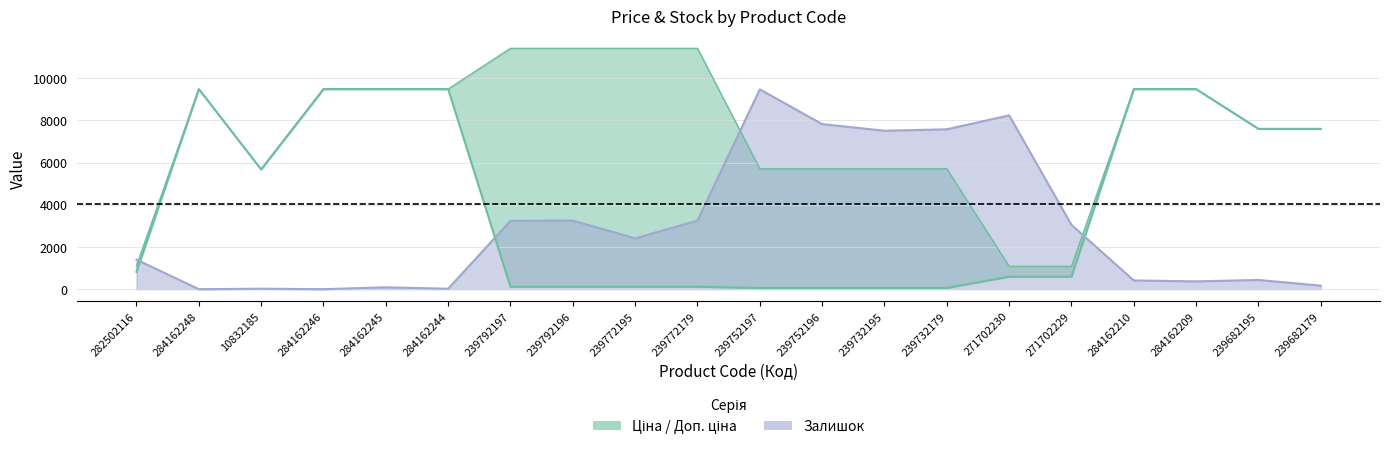

How many data points in Доп. ціна are above 9480?

10